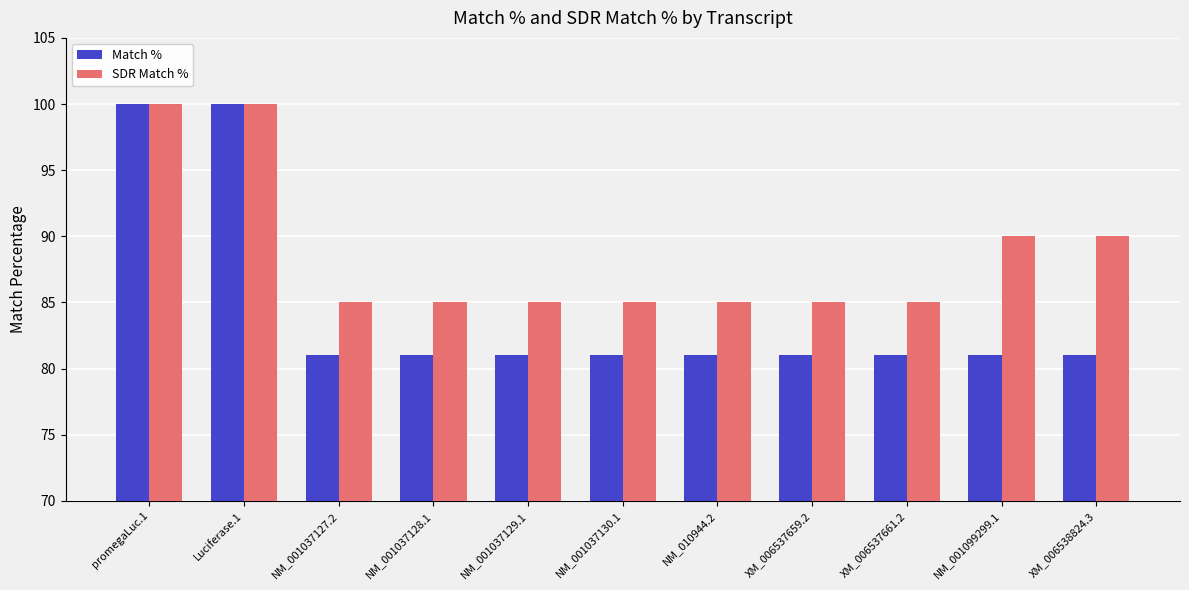

Which series has the widest spread of values?

Match %